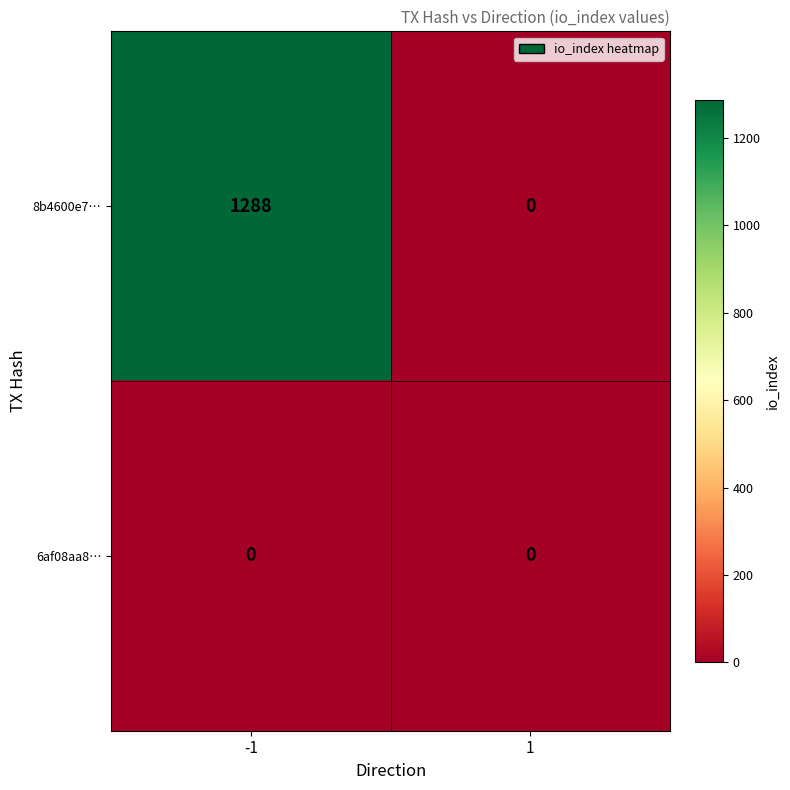

What is the difference between the maximum and minimum values in the 8b4600e7… series?

1288